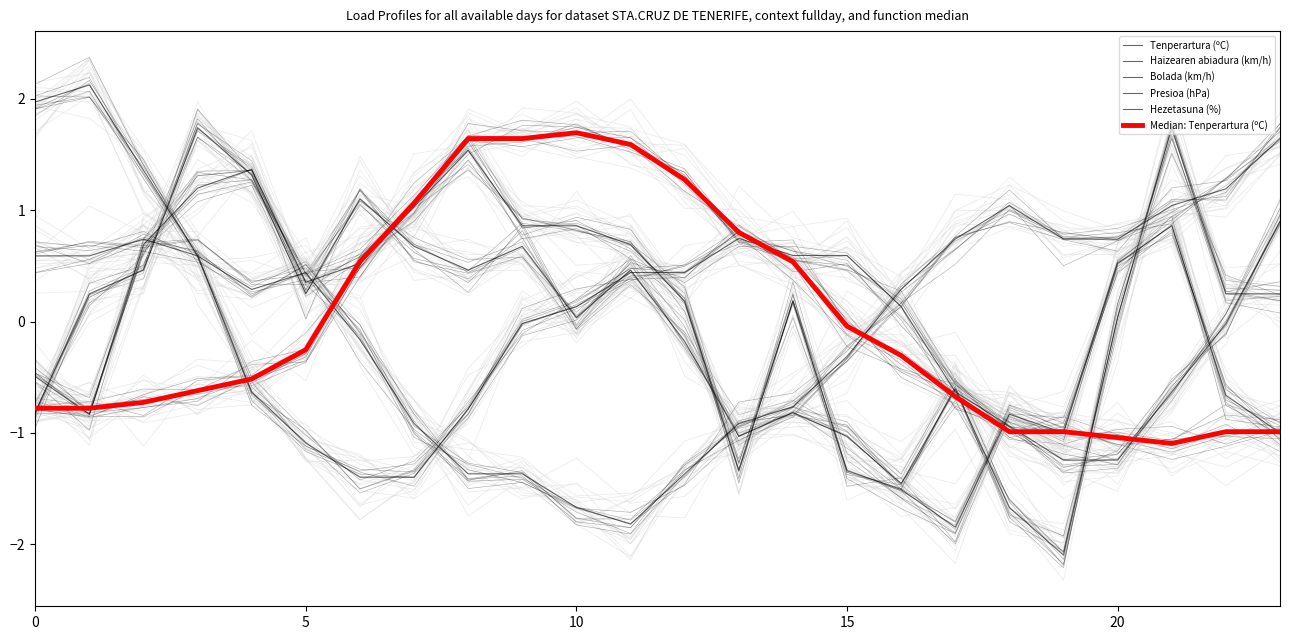

How many intersections are there between Bolada (km/h) and Median: Tenperartura (ºC)?

7